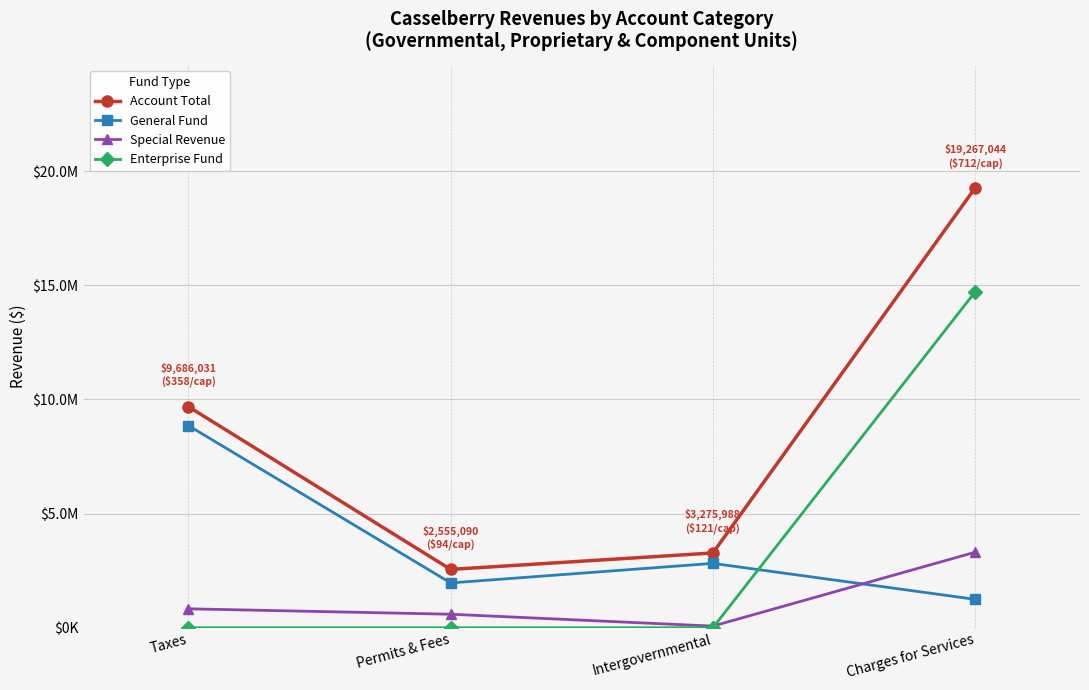

Is this an area chart (filled region under the line)?

No